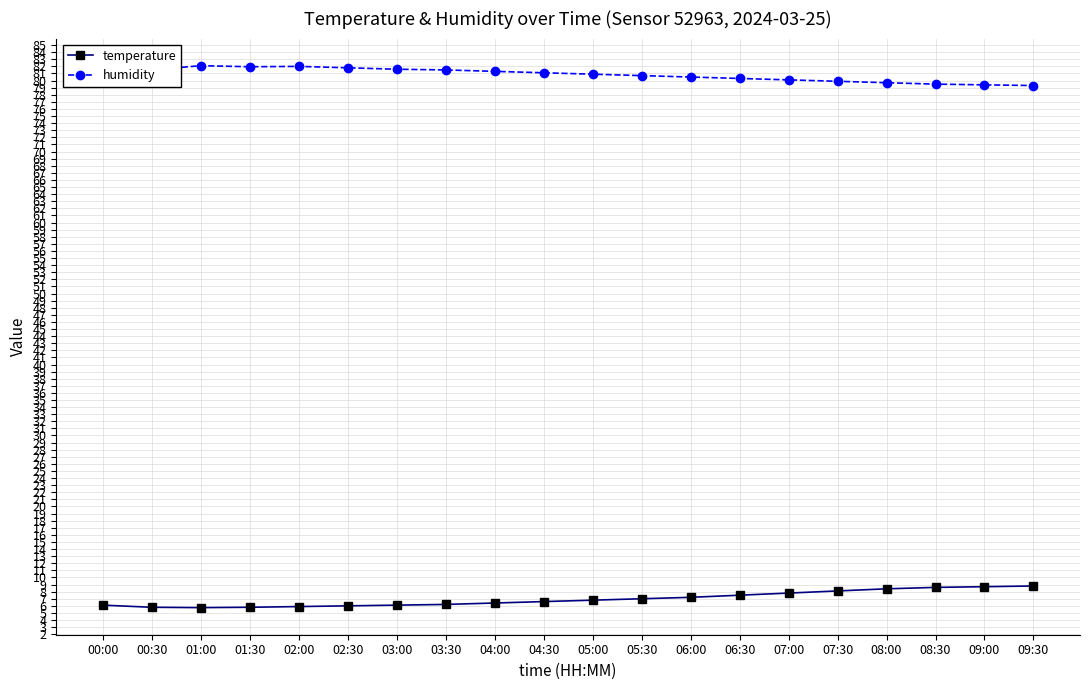

How many categories are shown in the chart?

20